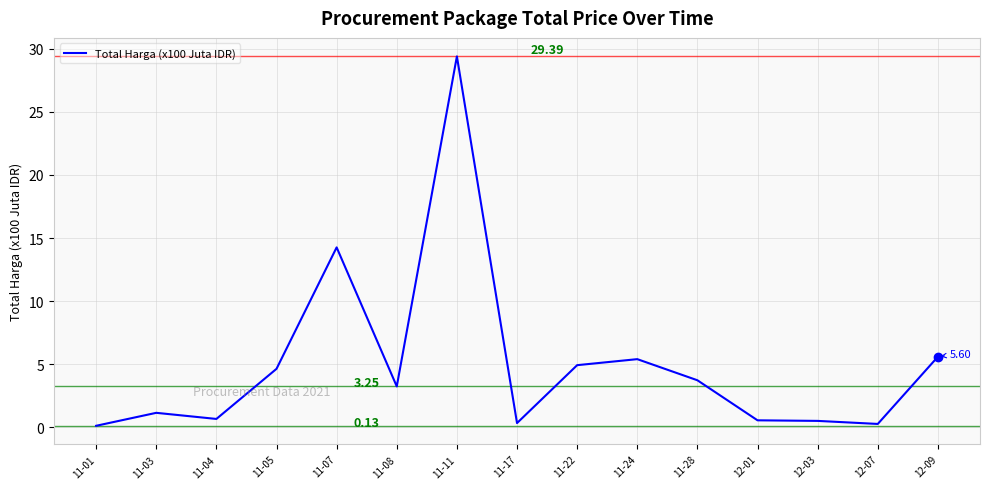

Between 11-03 and 12-09, which is larger?

12-09